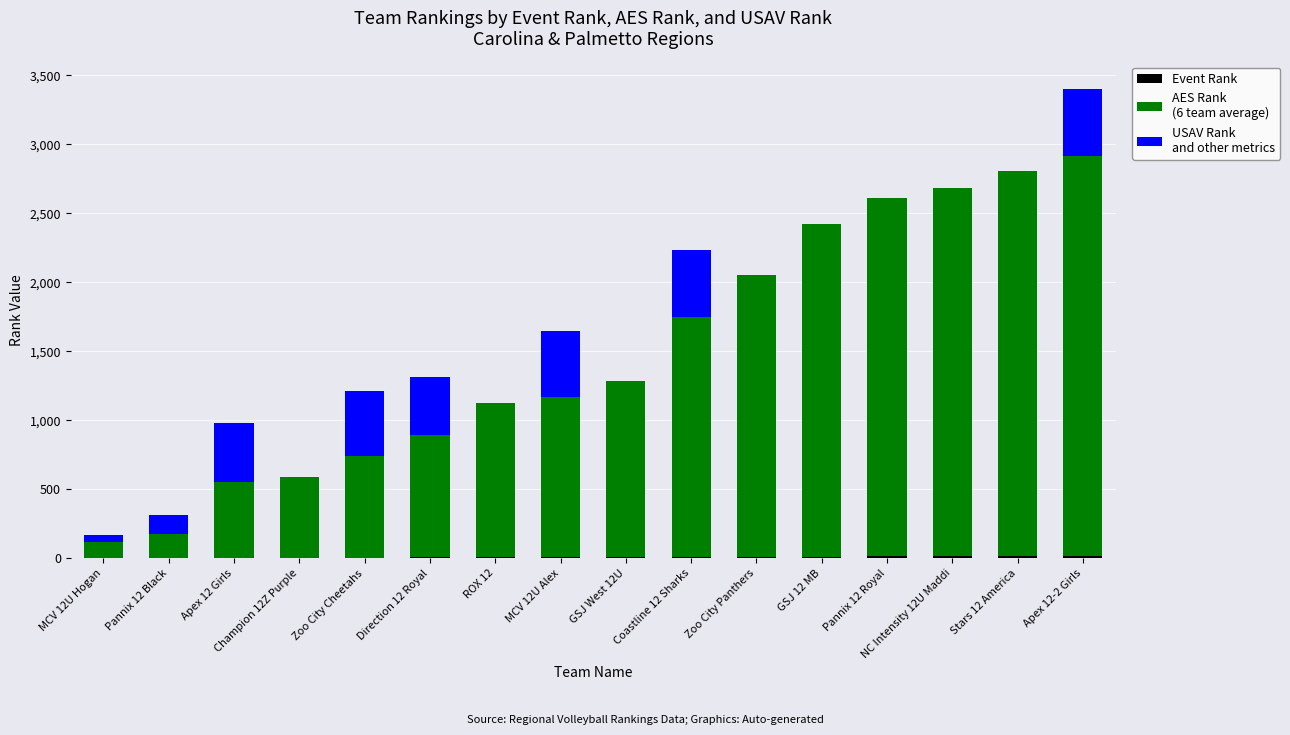

At which category is the sum across all series the highest?

Apex 12-2 Girls